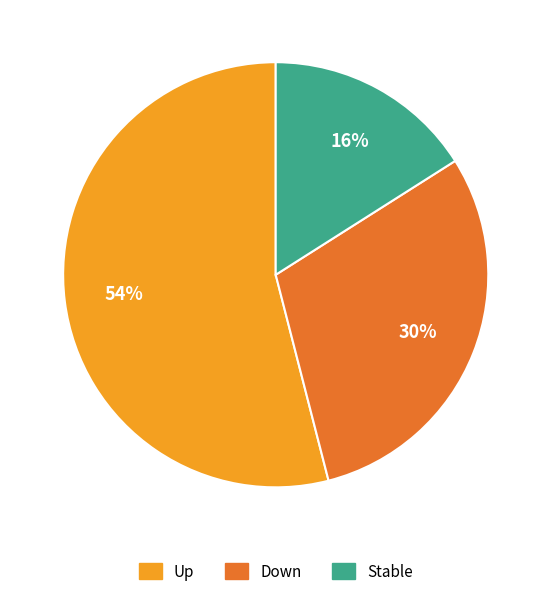

Does any single category account for the majority?

Yes